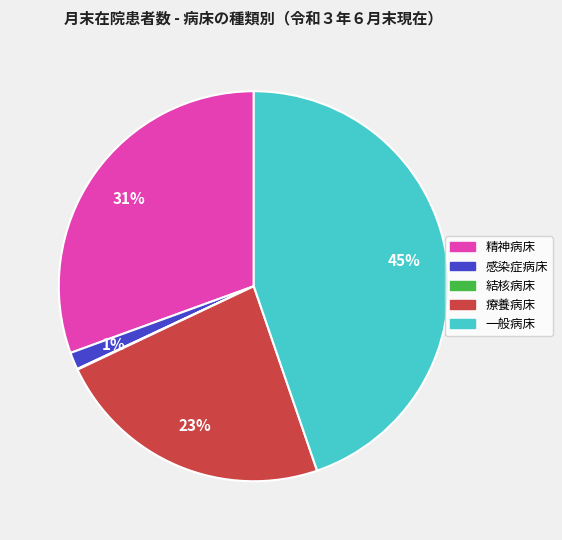

What percentage is the 精神病床 slice, to the nearest percent?

31%